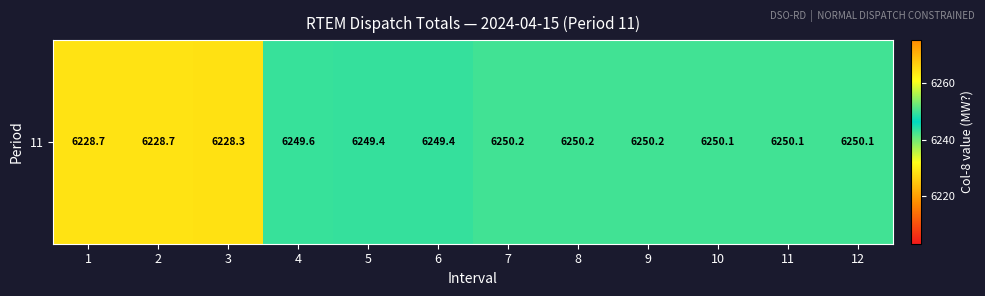

Reading right to left, what are all the values shown in this chart?

12=6250.1	11=6250.1	10=6250.1	9=6250.2	8=6250.2	7=6250.2	6=6249.4	5=6249.4	4=6249.6	3=6228.3	2=6228.7	1=6228.7